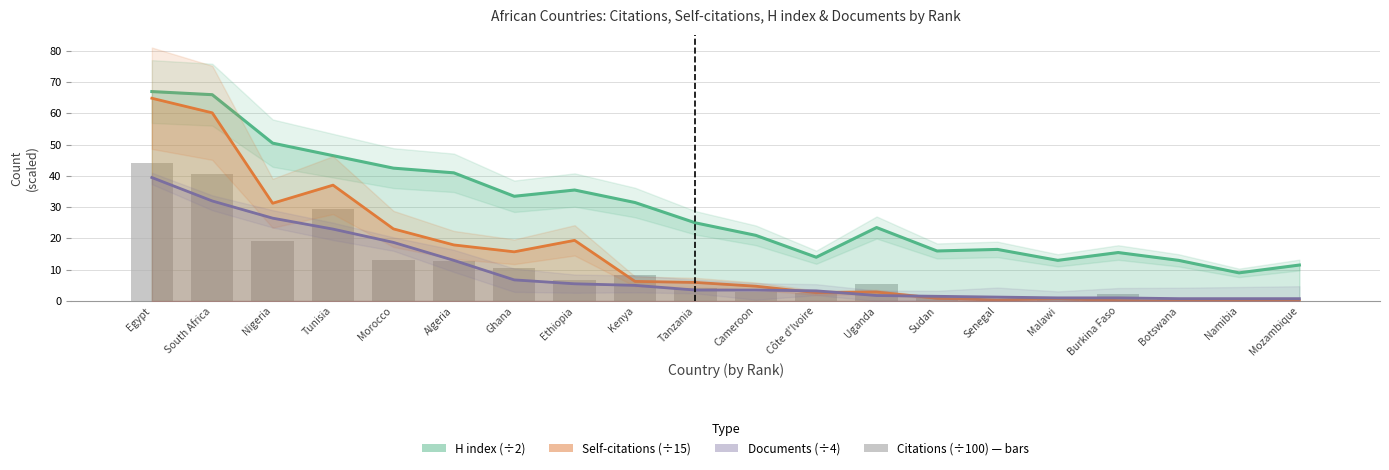

What is the sum of the Self-citations values at 12 and 15?

3.0